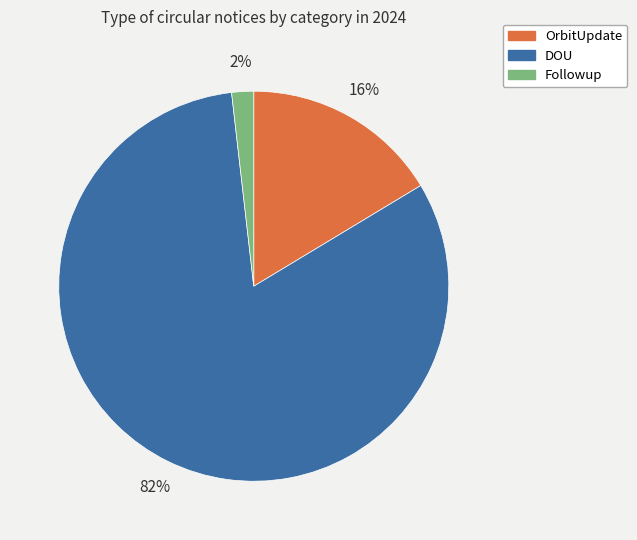

The Followup slice represents 16% of the pie. True or false?

False